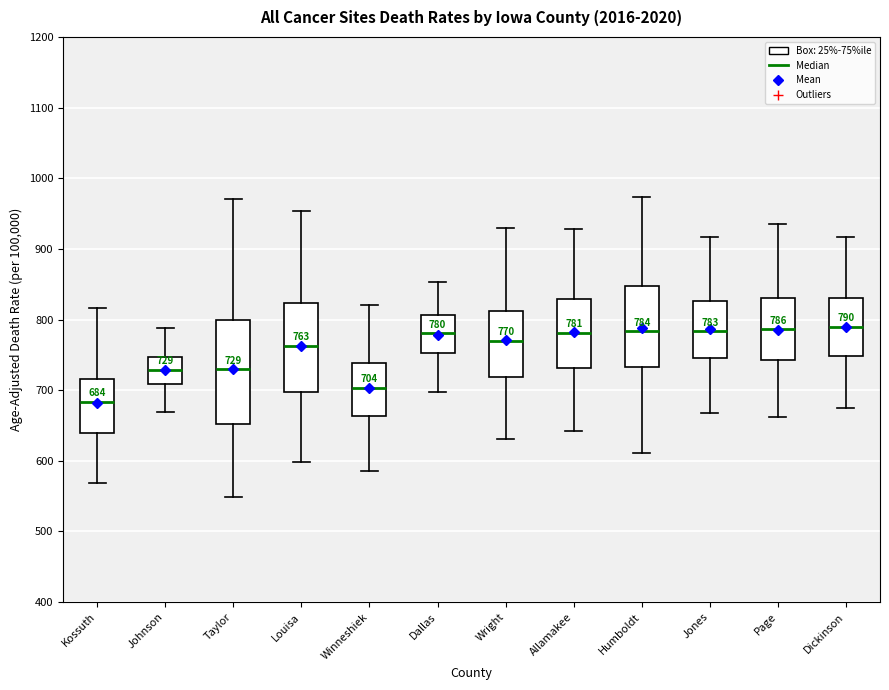

Comparing the boxes themselves (not the whiskers), which one is the tallest?

Taylor